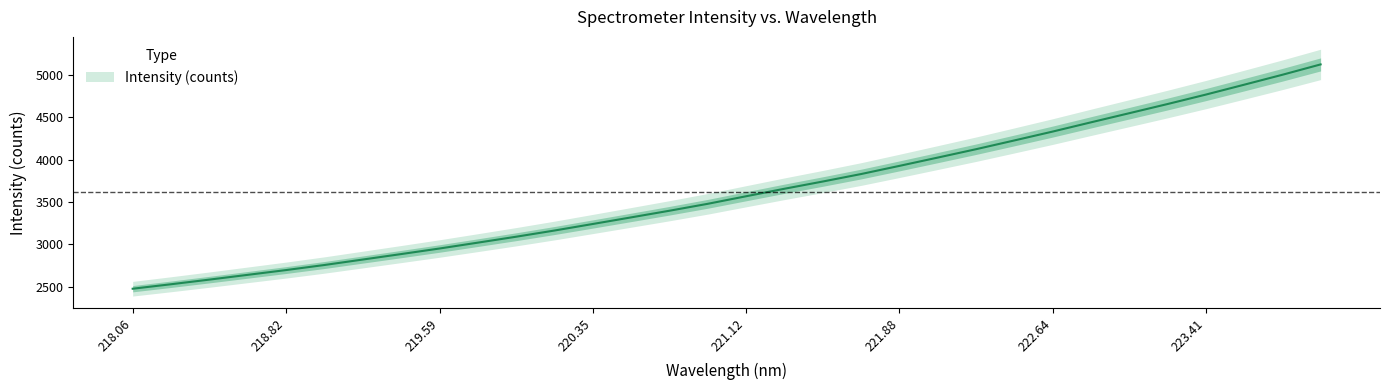

What is the greatest value displayed?

5127.4